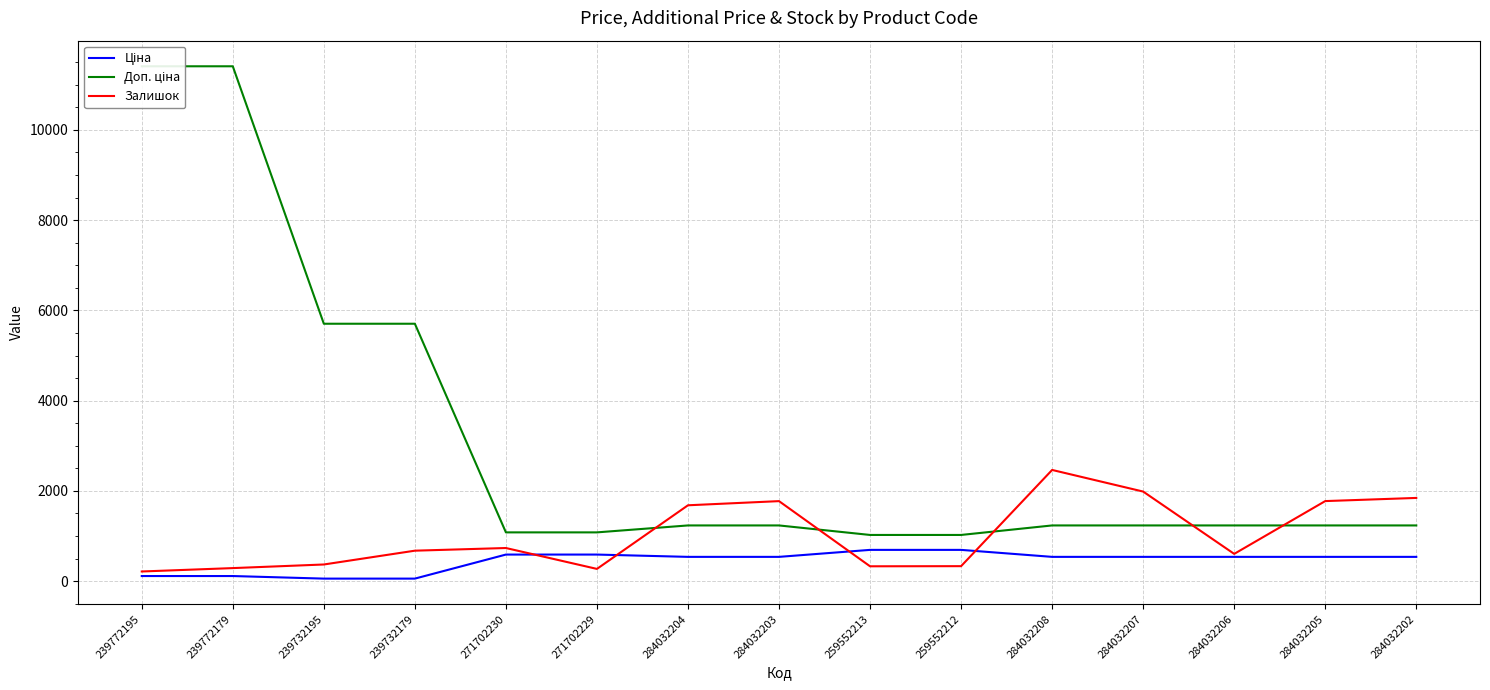

What is the difference between the maximum and minimum values in the Доп. ціна series?

10385.4